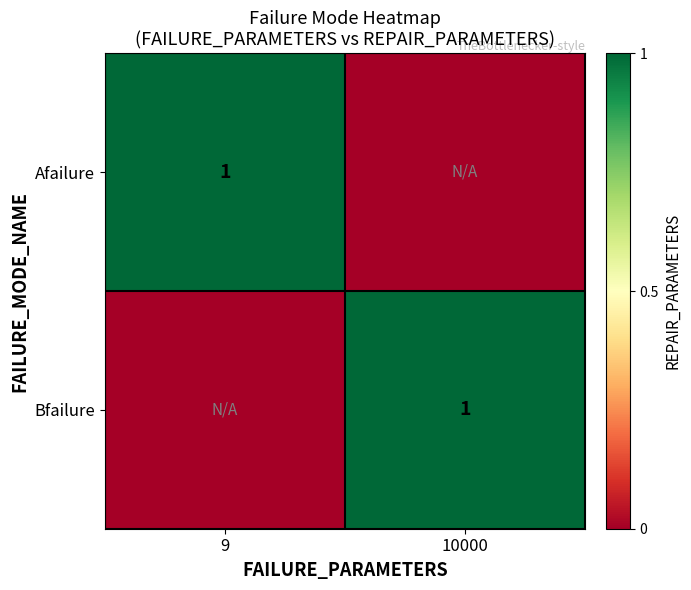

The value of Afailure at 9 is 1. True or false?

True